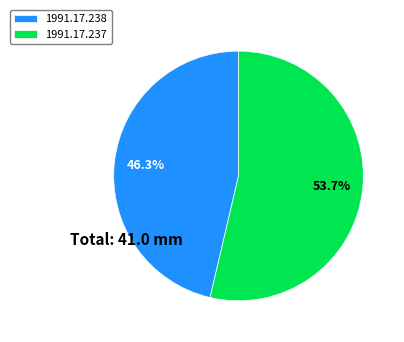

Which slice is the largest?

1991.17.237